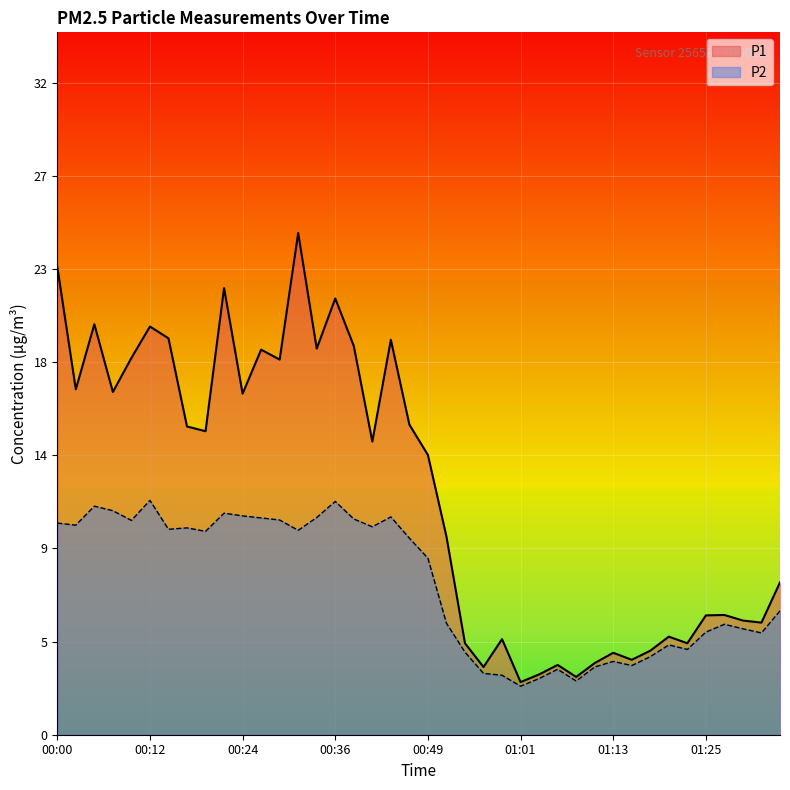

At which category is the sum across all series the highest?

00:31